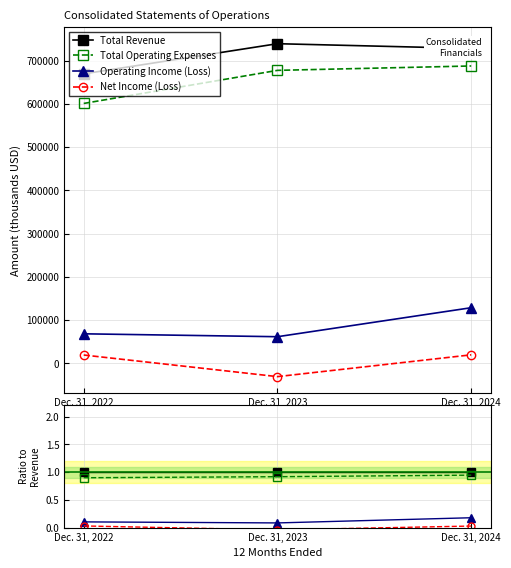

Reading right to left, extract all data points from this chart.

Total Revenue: 1.0	1.0	1.0
Total Operating Expenses: 0.9	0.9	0.9
Operating Income (Loss): 0.2	0.1	0.1
Net Income (Loss): 0.0	-0.0	0.0